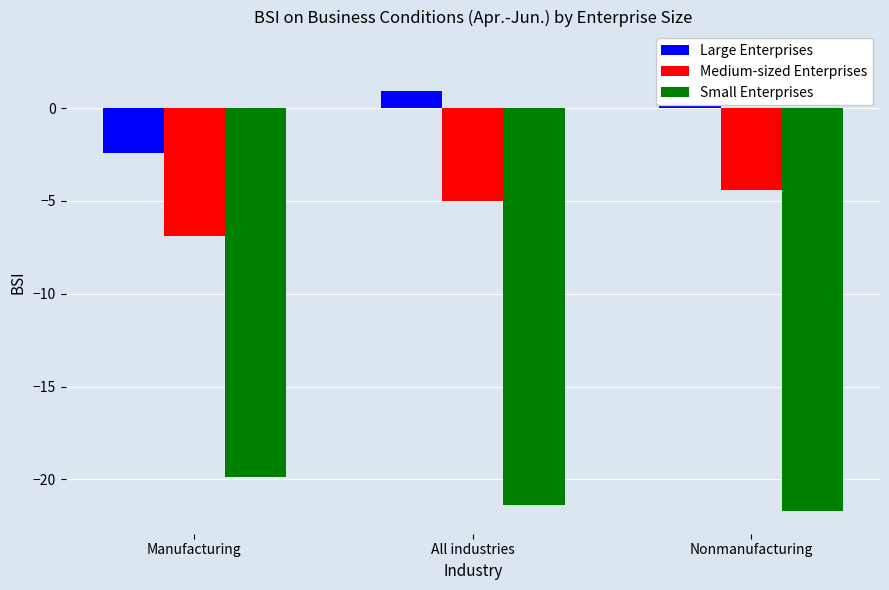

What value does the Large Enterprises series have at Manufacturing?

-2.4